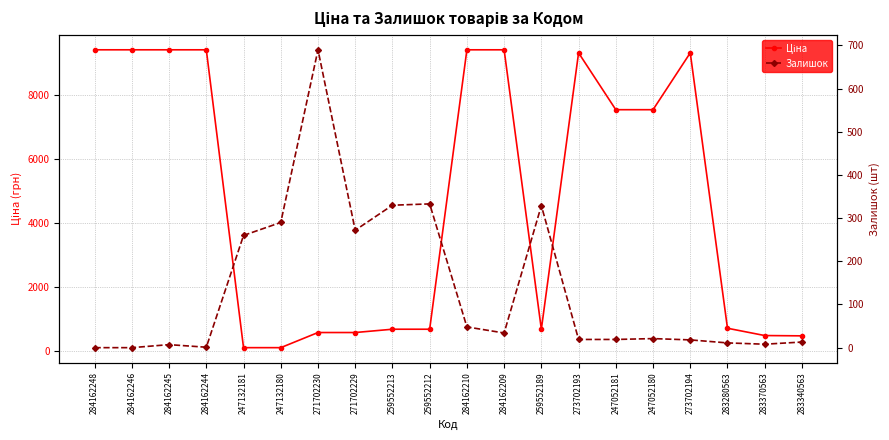

The Залишок series shows 108.4 at 259552189. True or false?

False